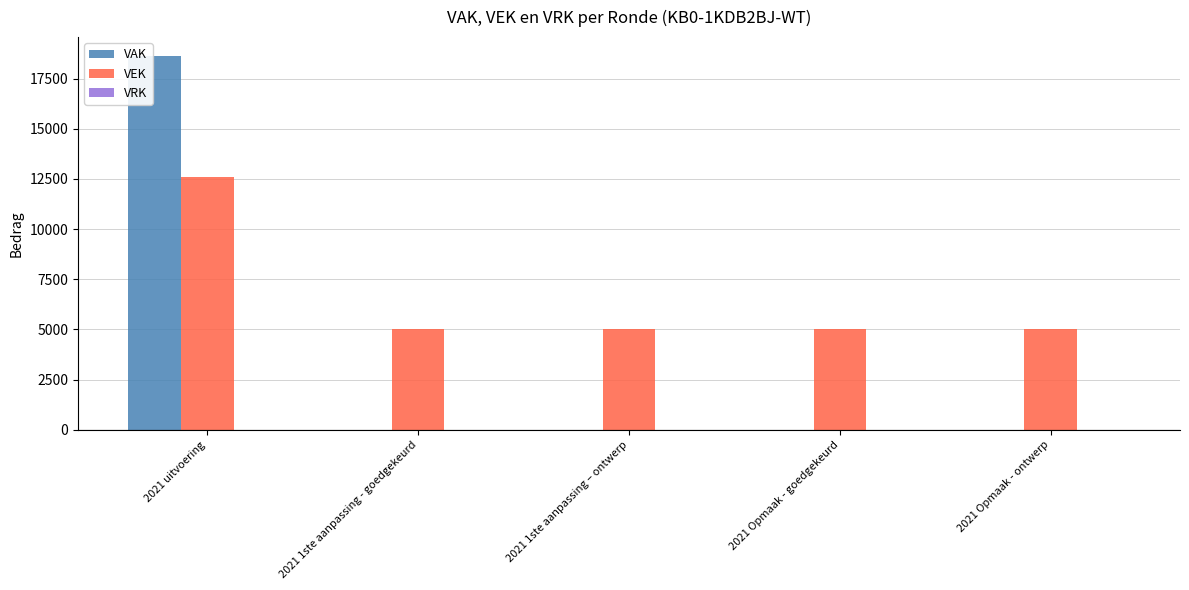

Are the bars horizontal?

No